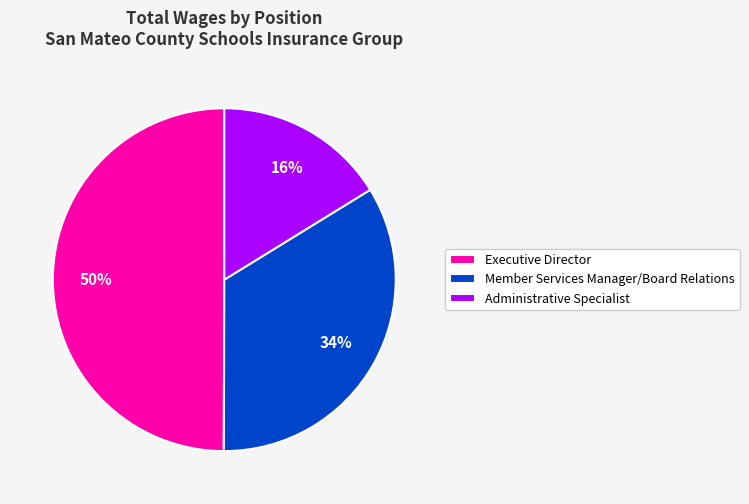

Count the number of slices in the pie.

3